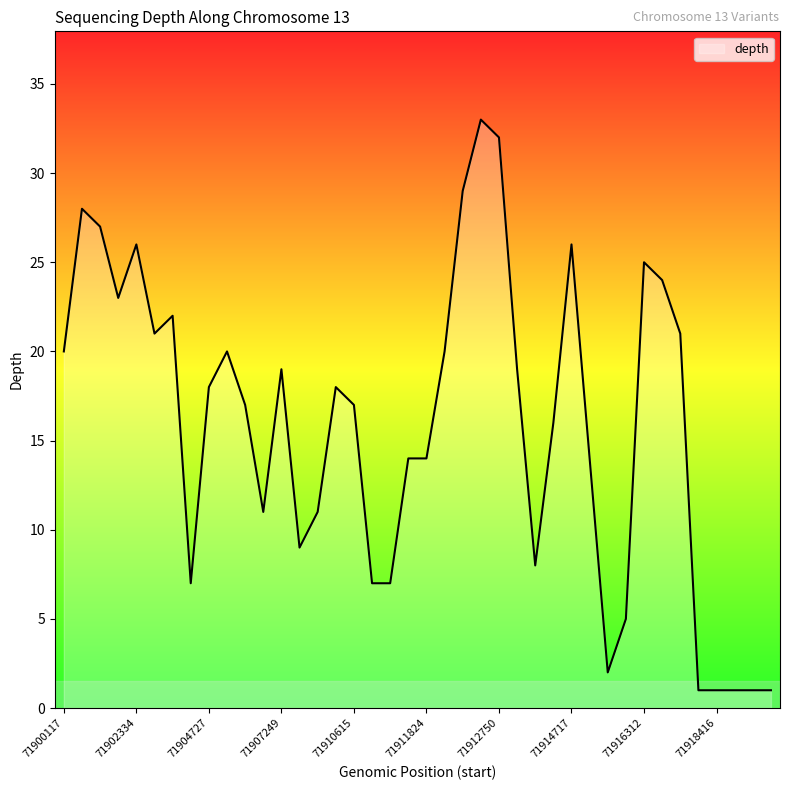

What is the difference between the maximum and minimum values?

32